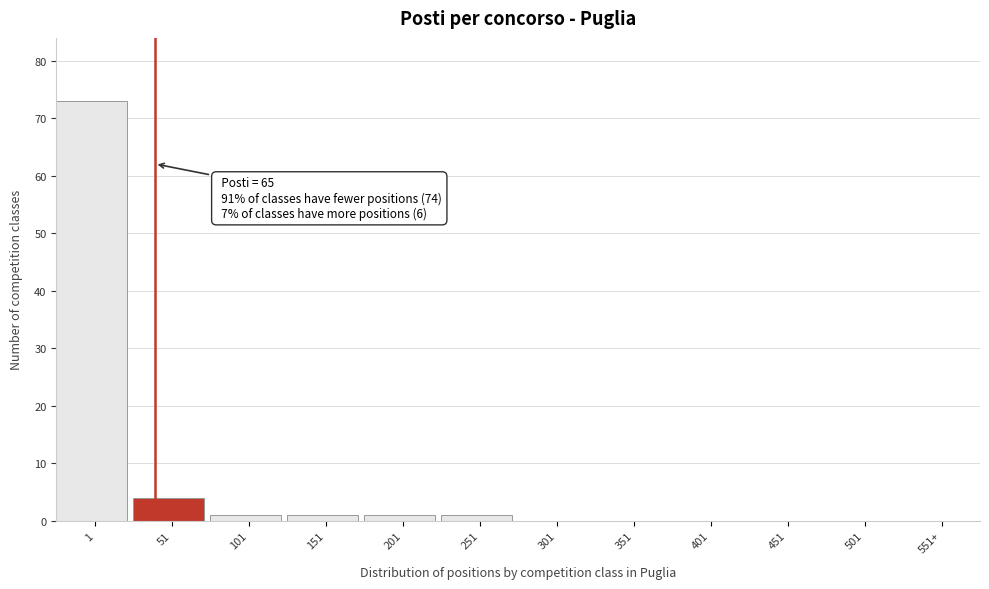

Reading left to right, transcribe all the data shown in this chart.

1=73	51=4	101=1	151=1	201=1	251=1	301=0	351=0	401=0	451=0	501=0	551+=0